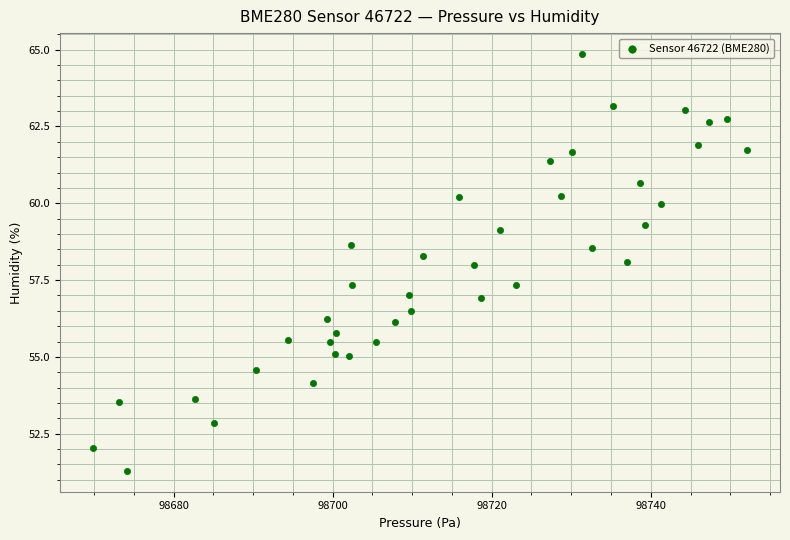

What is the range of Y values (max minus min)?

13.6